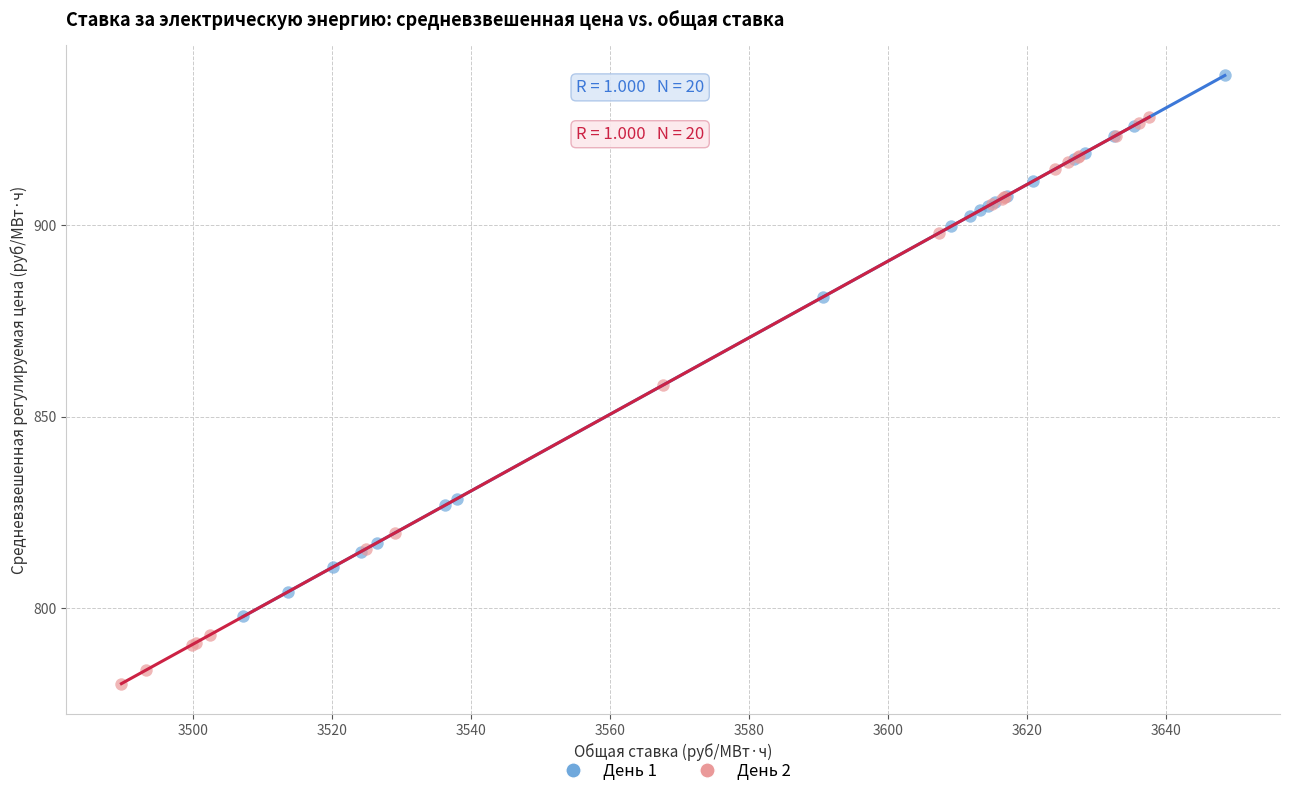

Which series has the largest Y range (max minus min)?

День 2